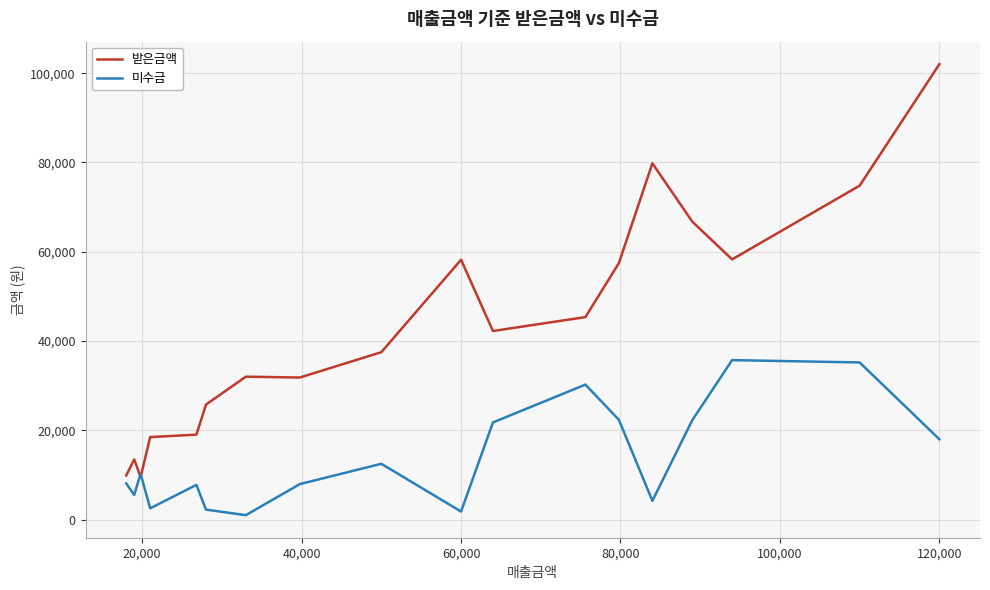

Which series has the largest total across all categories?

받은금액